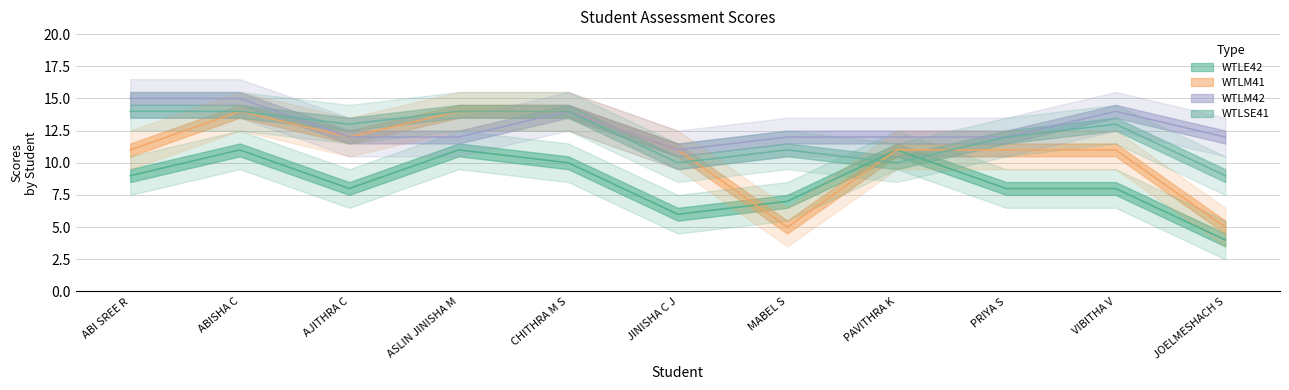

What is the total value across all series at MABEL S?

35